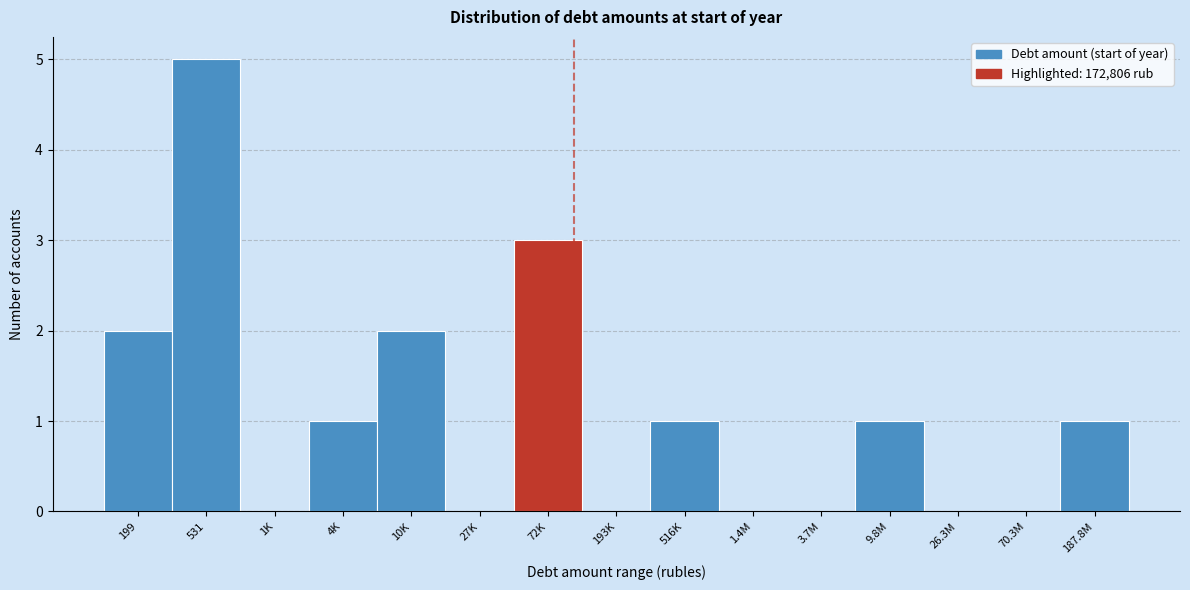

What is the maximum value shown in the chart?

5